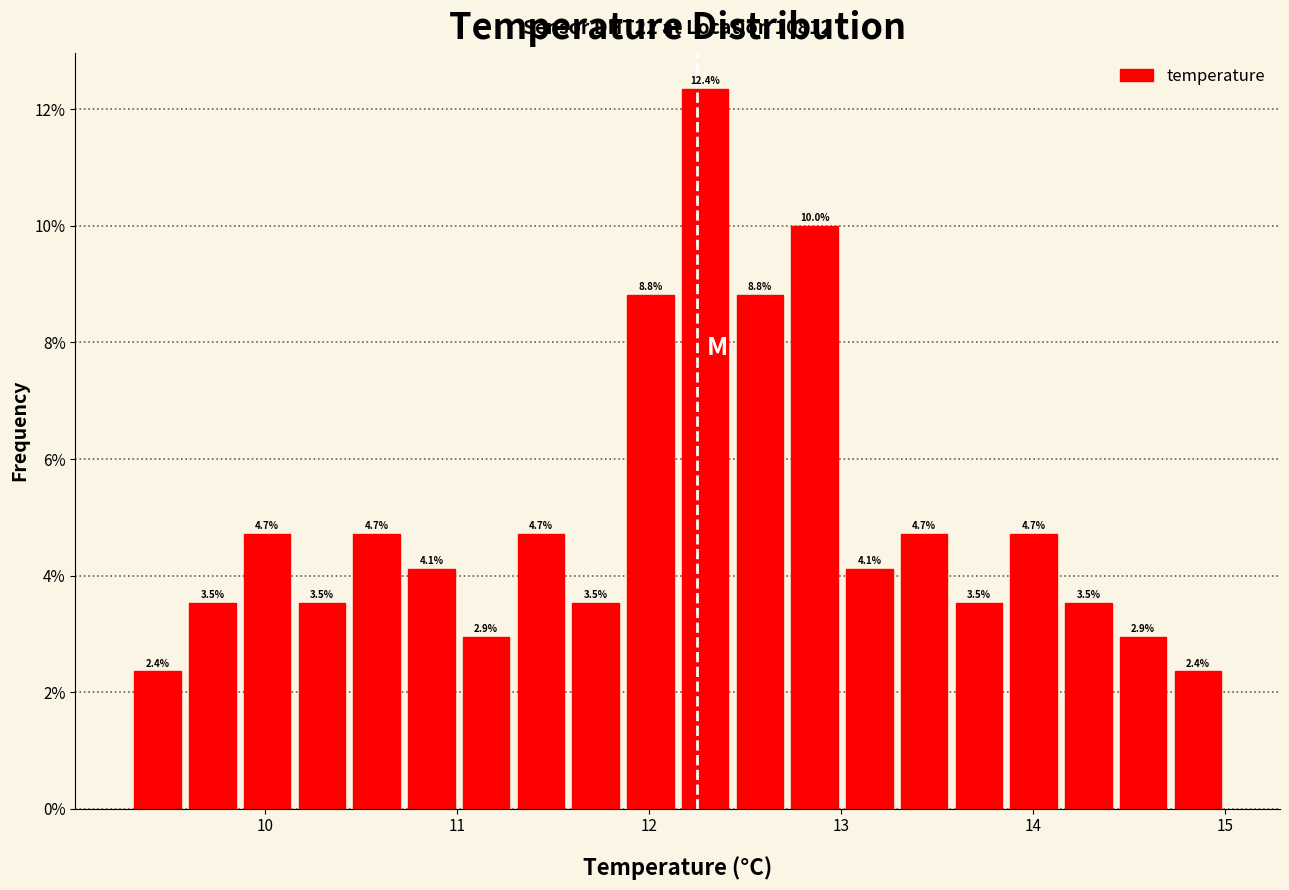

Around what value on the x-axis is the tallest bar? Give the approximate position of its centre, as read against the axis.

12.3